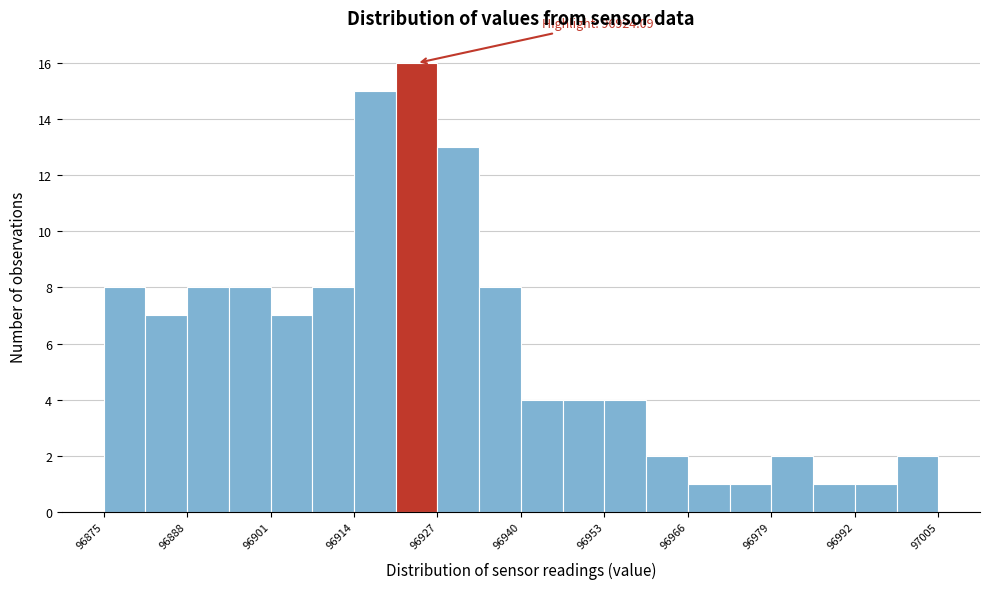

Around what value on the x-axis is the tallest bar? Give the approximate position of its centre, as read against the axis.

96924